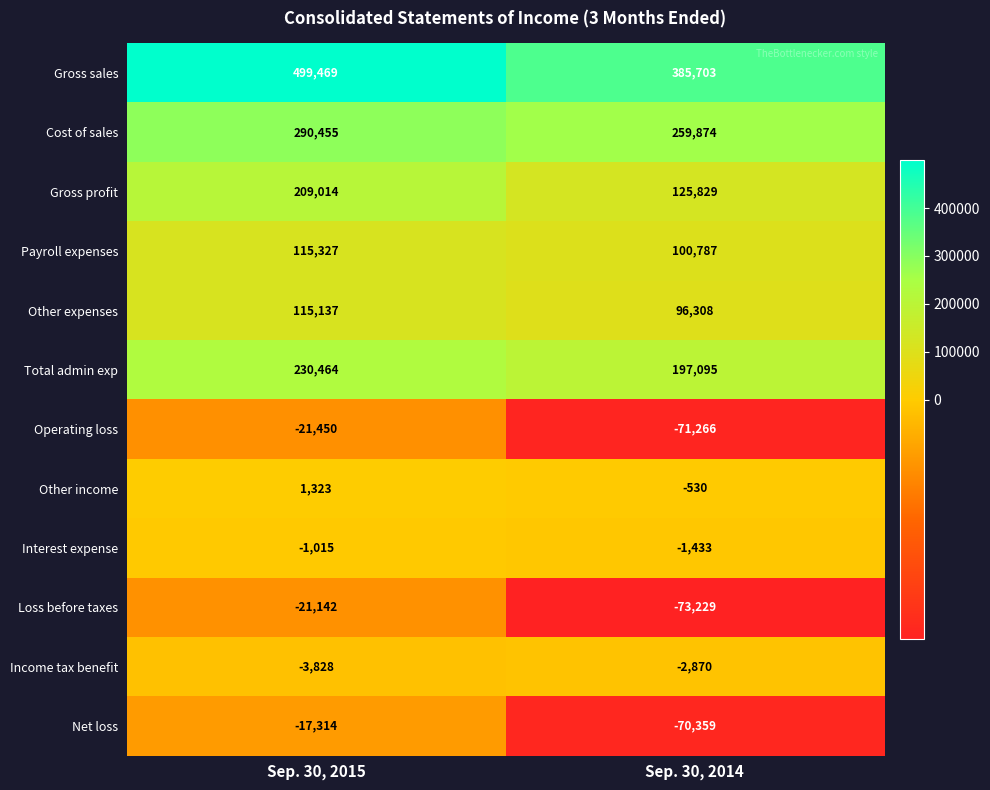

What is the highest value of the Gross profit series?

209014